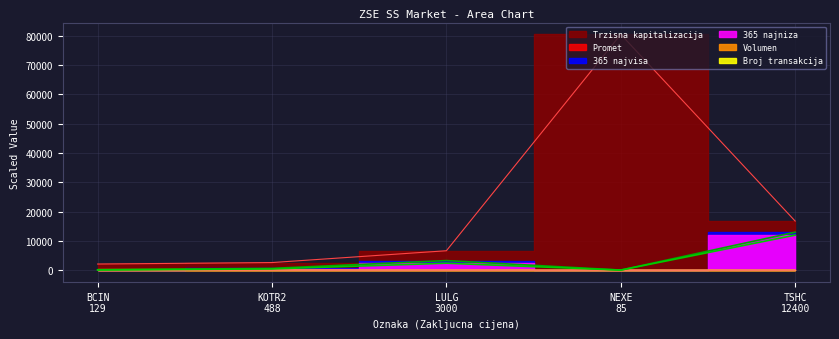

Which series has the largest range (max minus min)?

Trzisna kapitalizacija